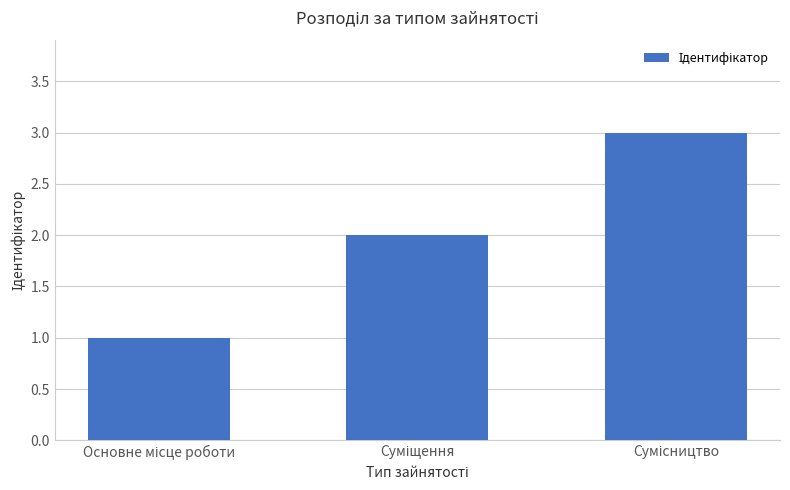

What is the maximum value shown in the chart?

3